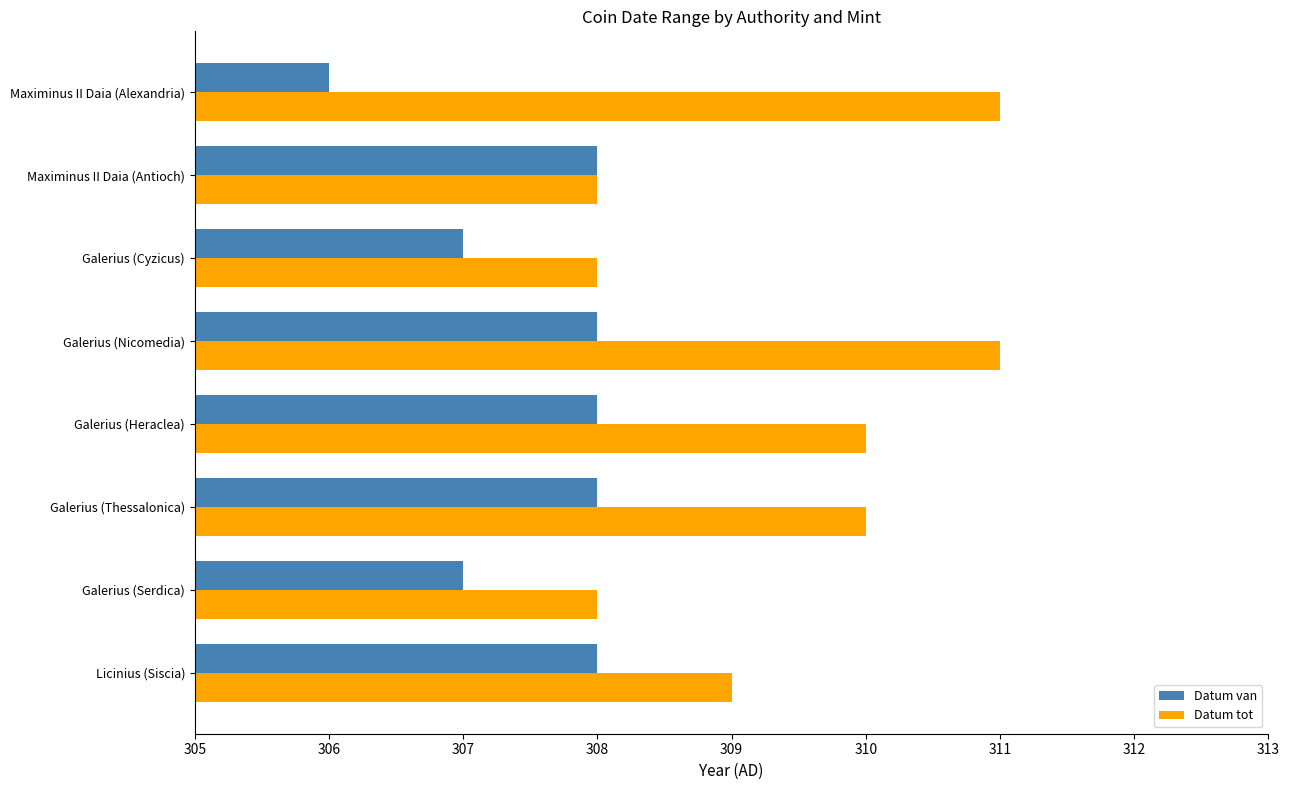

Which series has the widest spread of values?

Datum tot